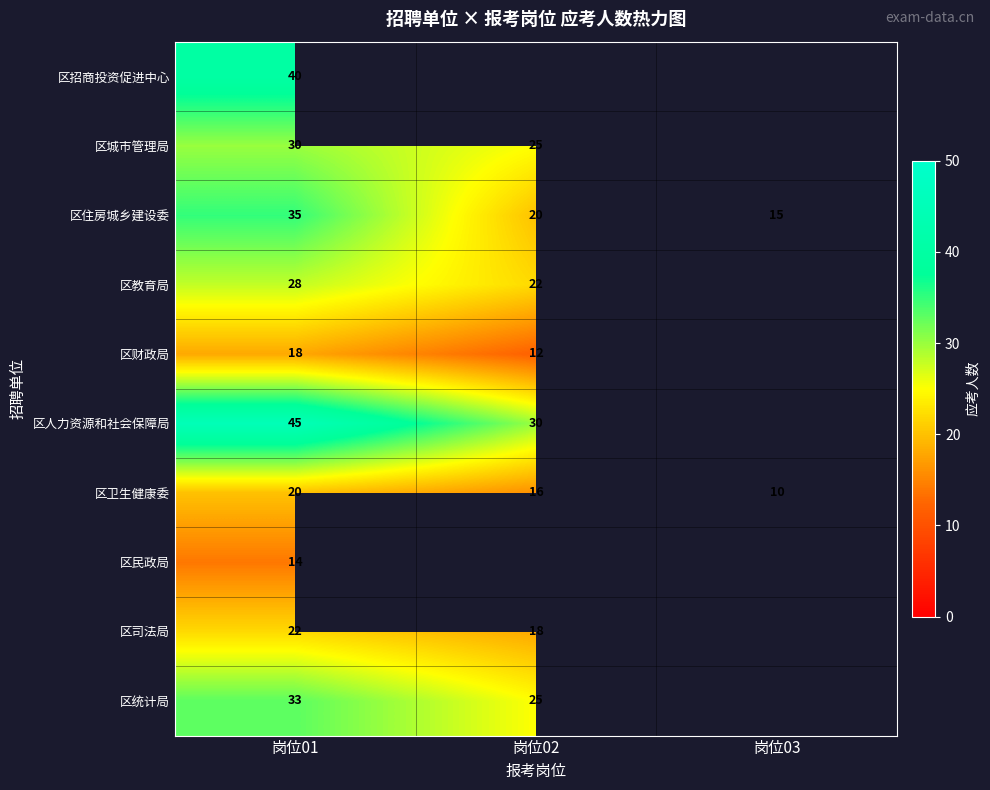

Rank the categories by 区卫生健康委 value from lowest to highest.

岗位03, 岗位02, 岗位01